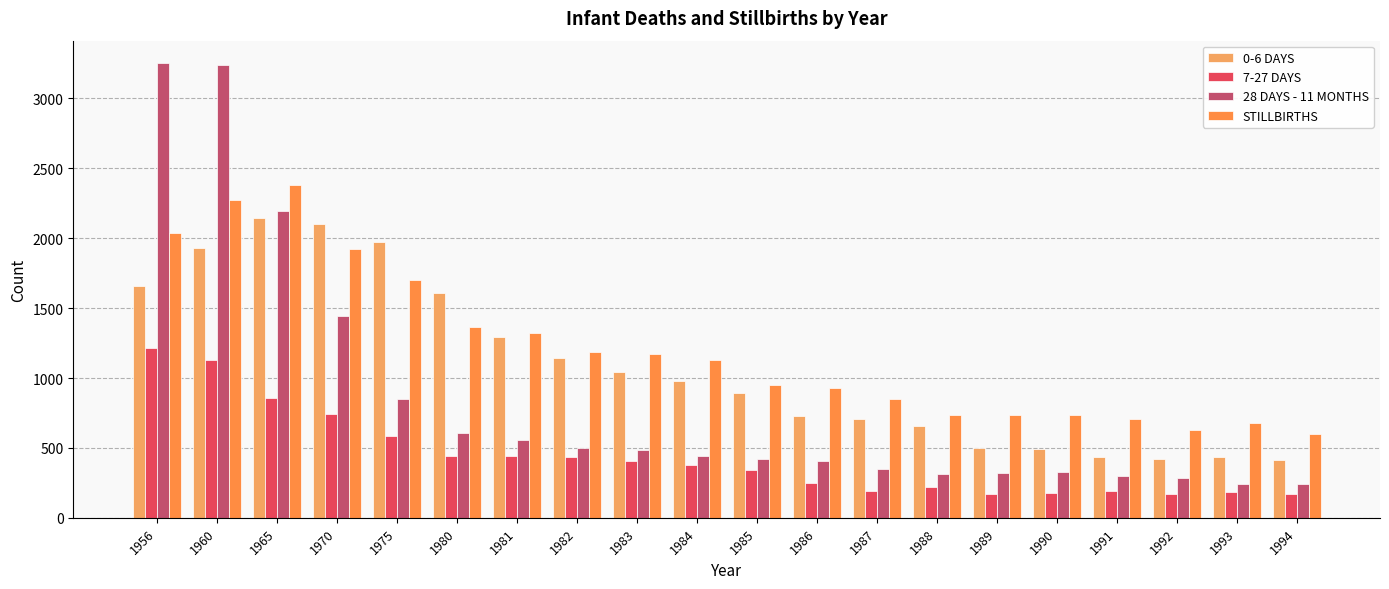

What is the maximum value shown in the chart?

3251